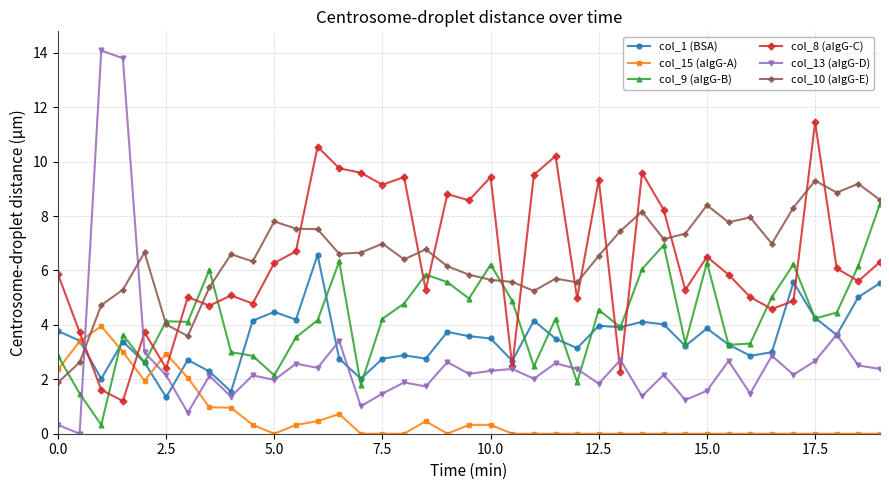

Which series ends up on top after the final intersection of col_9 (aIgG-B) and col_8 (aIgG-C)?

col_9 (aIgG-B)